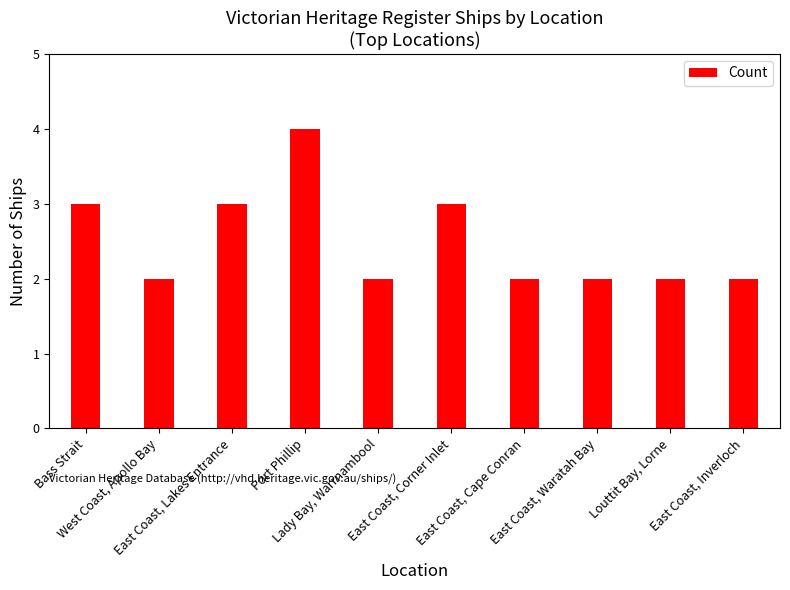

What is the ratio of the value at Louttit Bay, Lorne to the value at East Coast, Lakes Entrance?

0.7